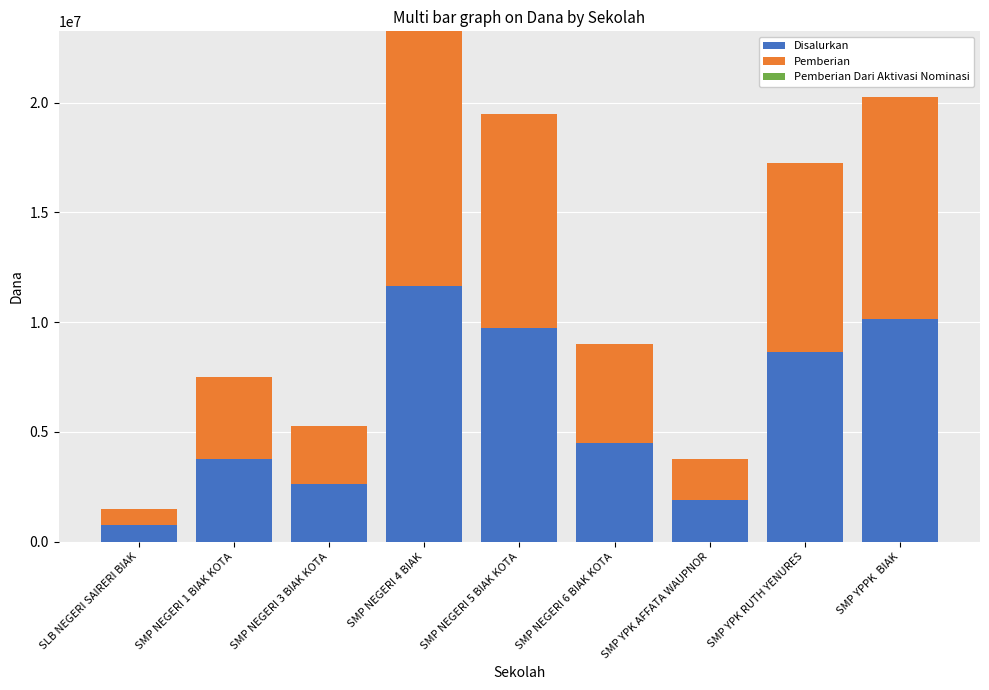

Which category has the lowest value in the Disalurkan series?

SLB NEGERI SAIRERI BIAK